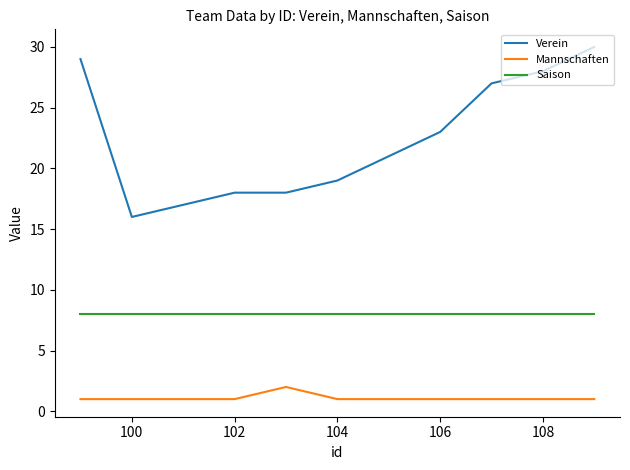

What is the difference between the maximum and second lowest values in the Verein series?

13